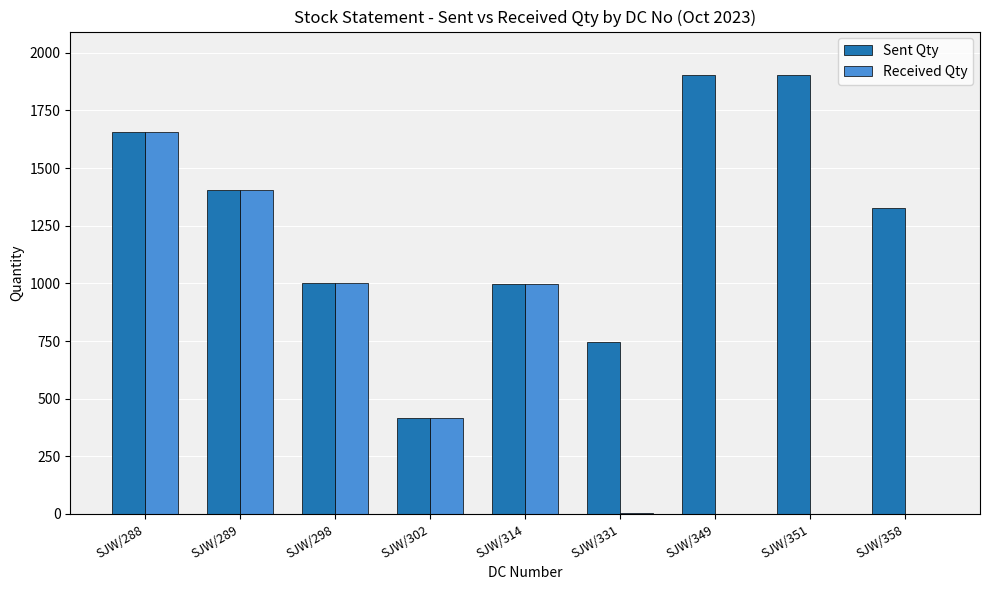

Are the bars grouped side by side (vs. stacked)?

Yes